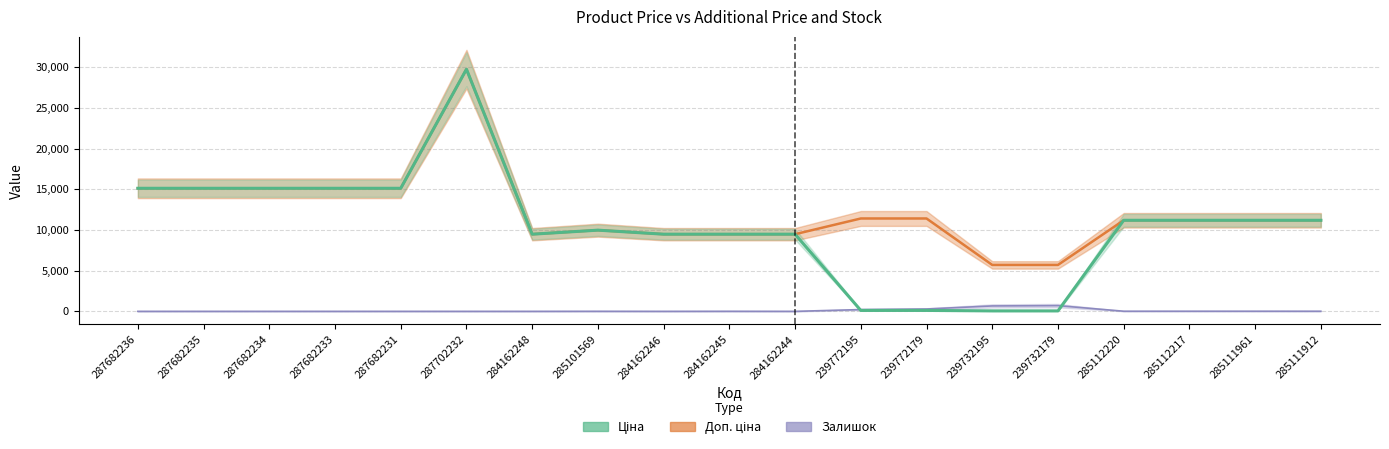

What is the difference between the maximum and minimum values in the Доп. ціна series?

24042.2